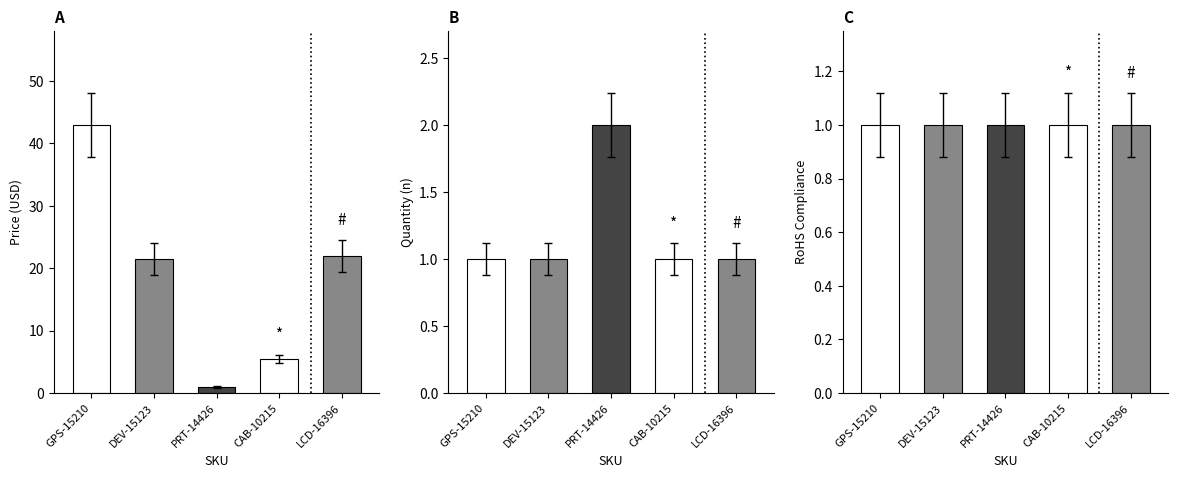

At which category is the sum across all series the highest?

GPS-15210